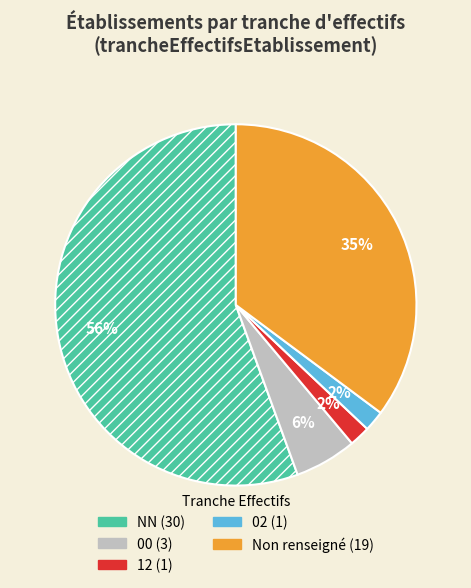

To the nearest percent, what is the average slice percentage?

20%